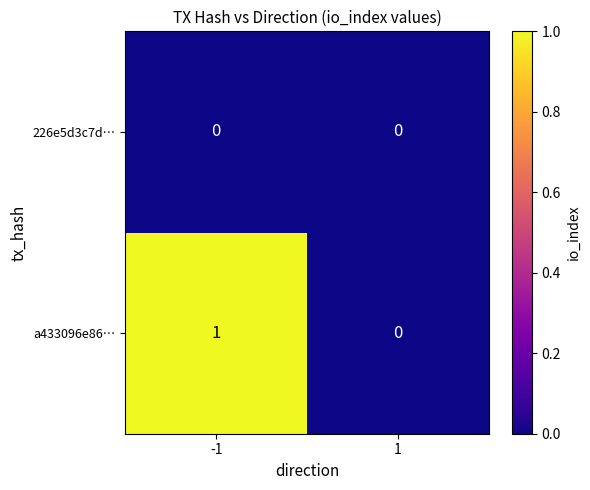

Is it true that 226e5d3c7d… equals 0 at 1?

True